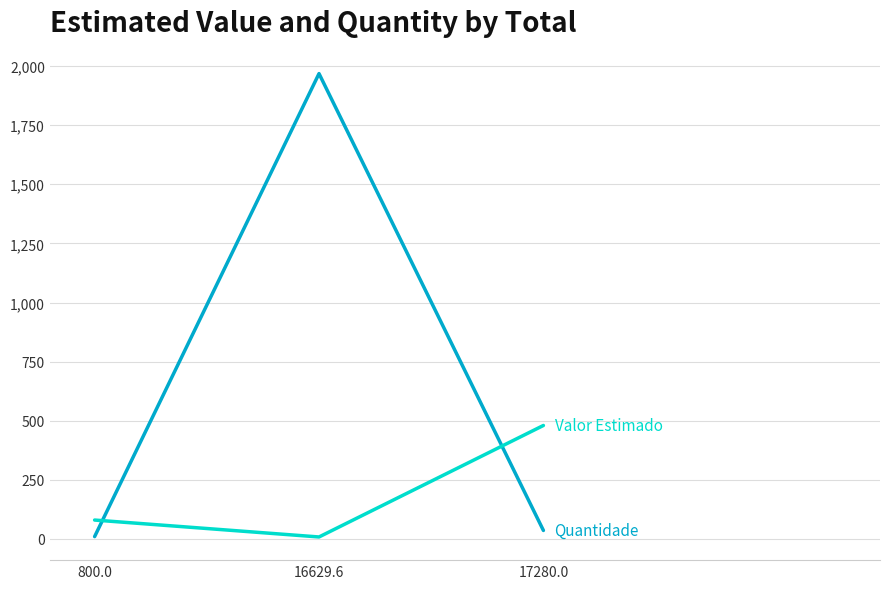

At which category is the sum across all series the highest?

16629.6